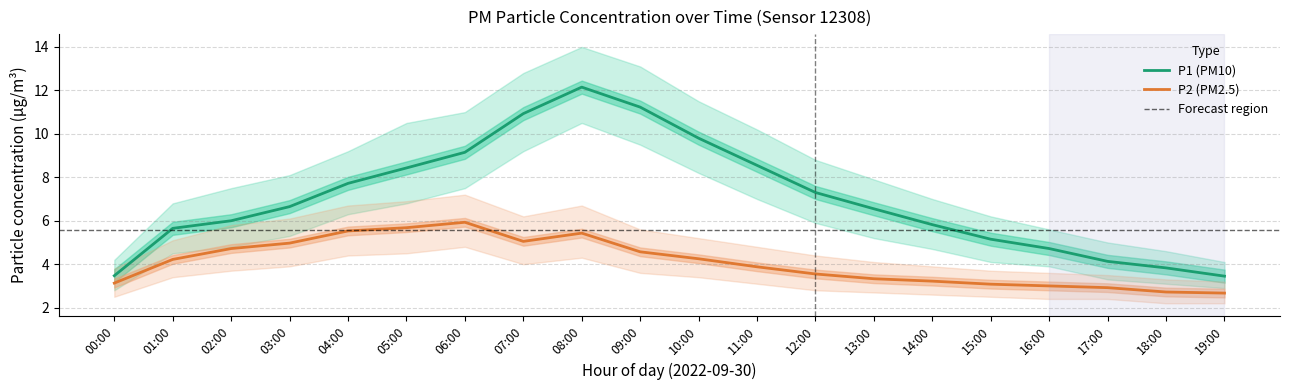

True or false: P2 (PM2.5) and P1 (PM10) cross at least once.

False